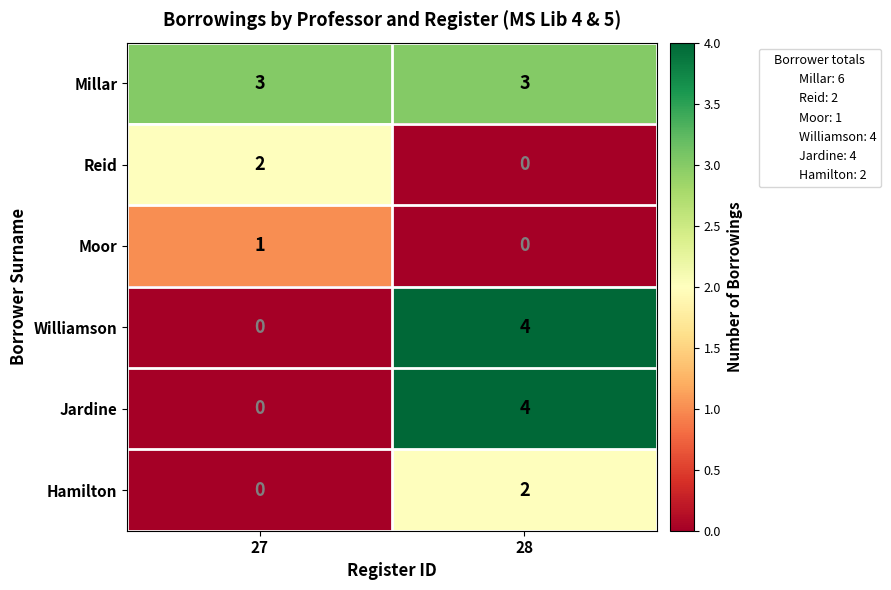

Which category has the highest value across all series?

28